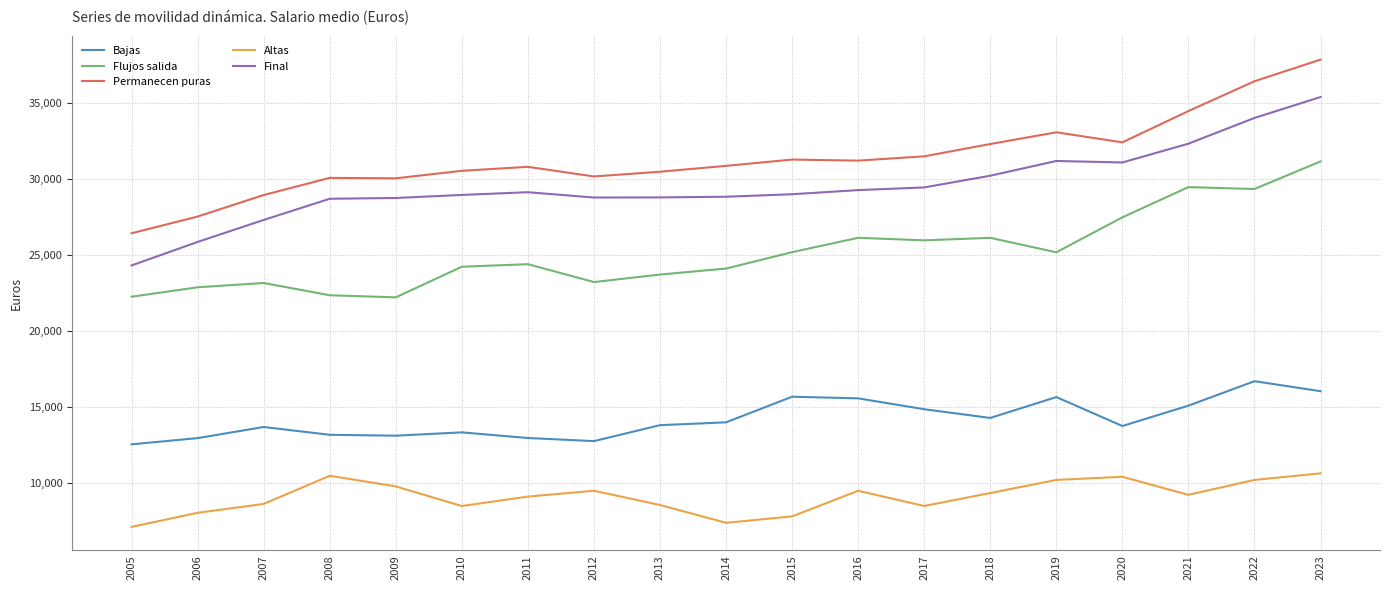

Is it true that Bajas equals 14252.0 at 2018?

True